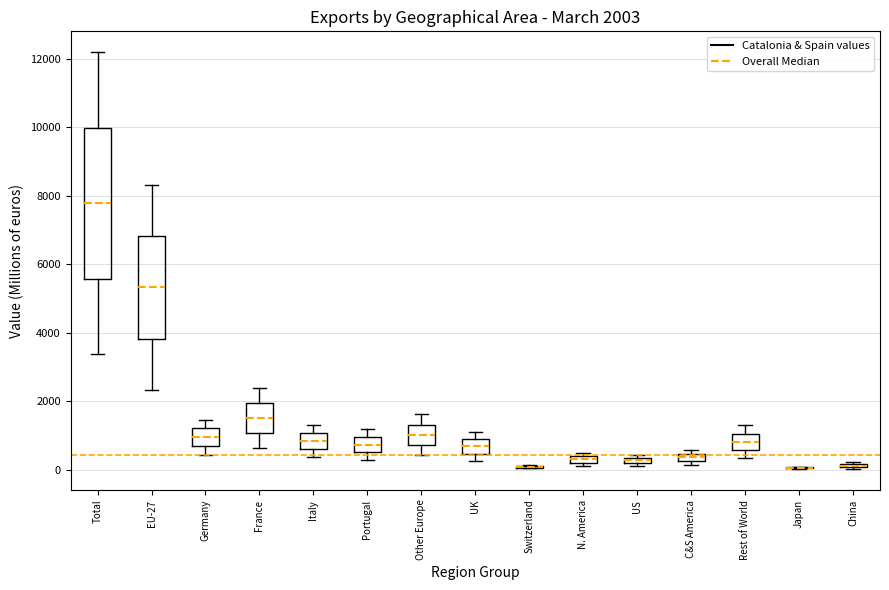

Which box is the tallest, from its lower edge to its upper edge?

Total